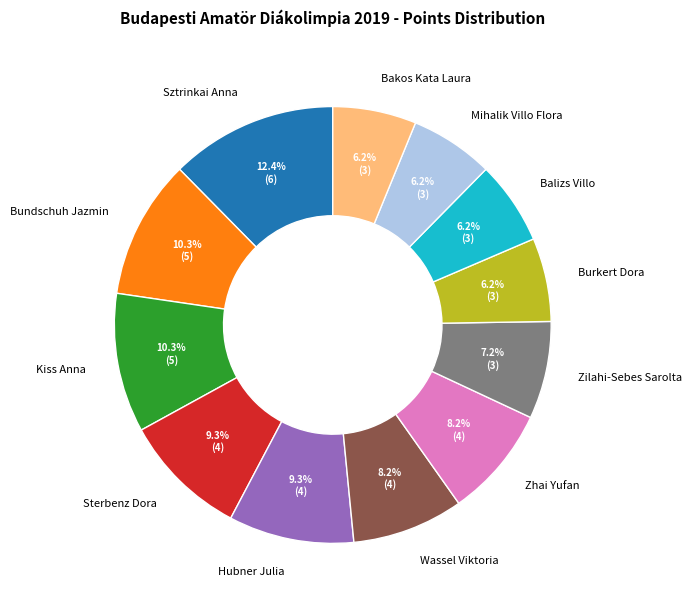

Approximately how many times larger is the value at Kiss Anna compared to Bakos Kata Laura?

1.7